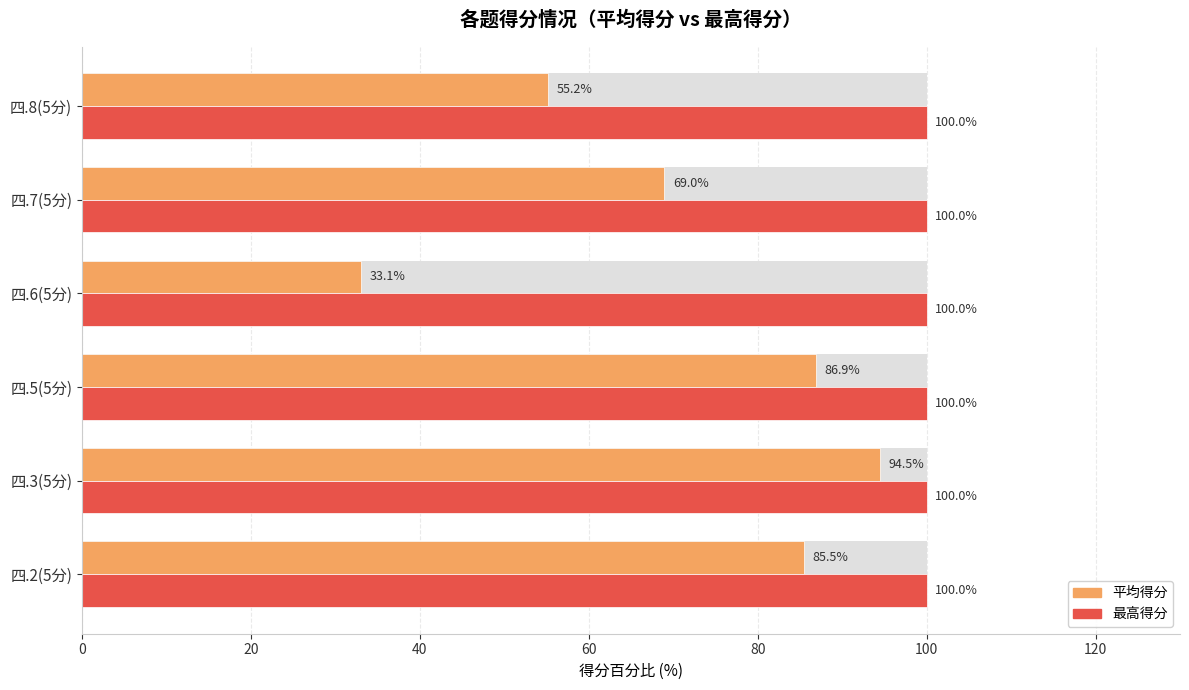

How many bars are there in total?

12